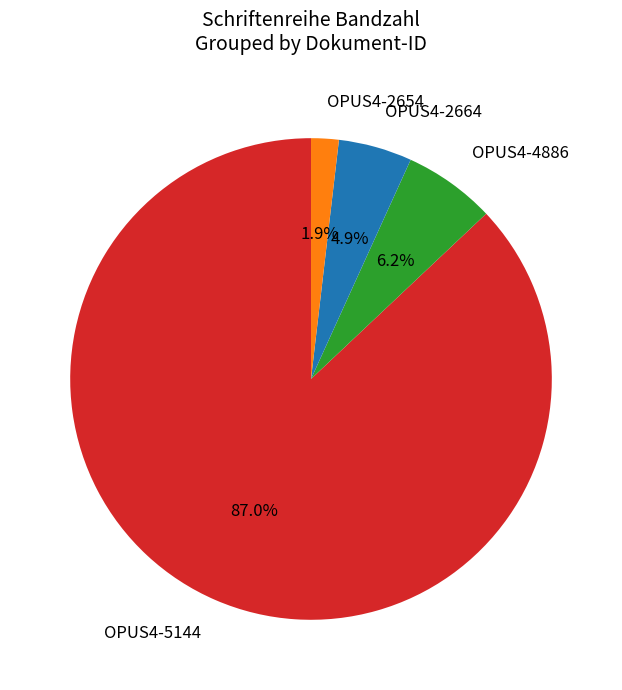

Approximately how many times larger is the value at OPUS4-2664 compared to OPUS4-4886?

0.8